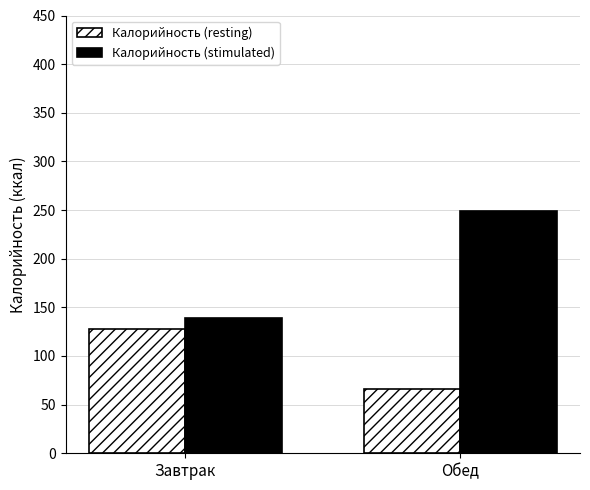

How many bars are there in total?

4